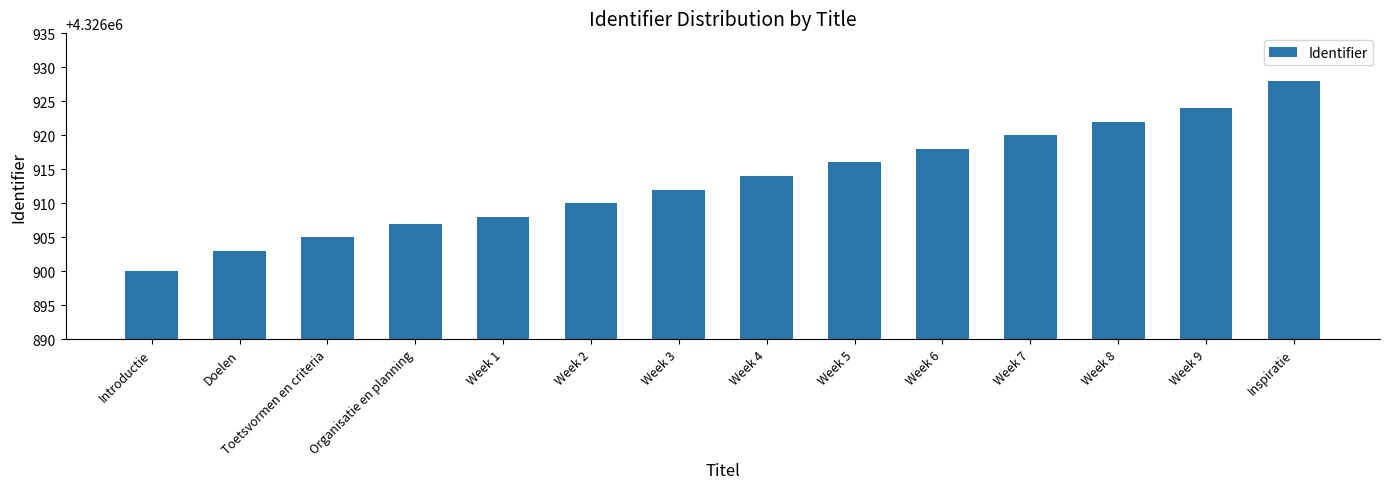

How many data points are less than 4326914?

7